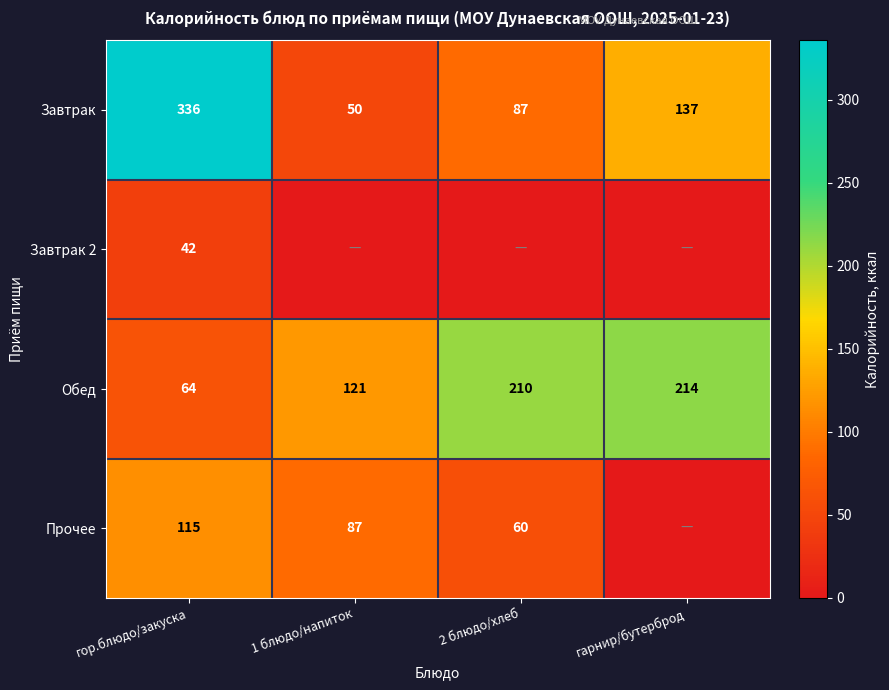

What value does the Завтрак series have at 2 блюдо/хлеб, to the nearest 10?

90